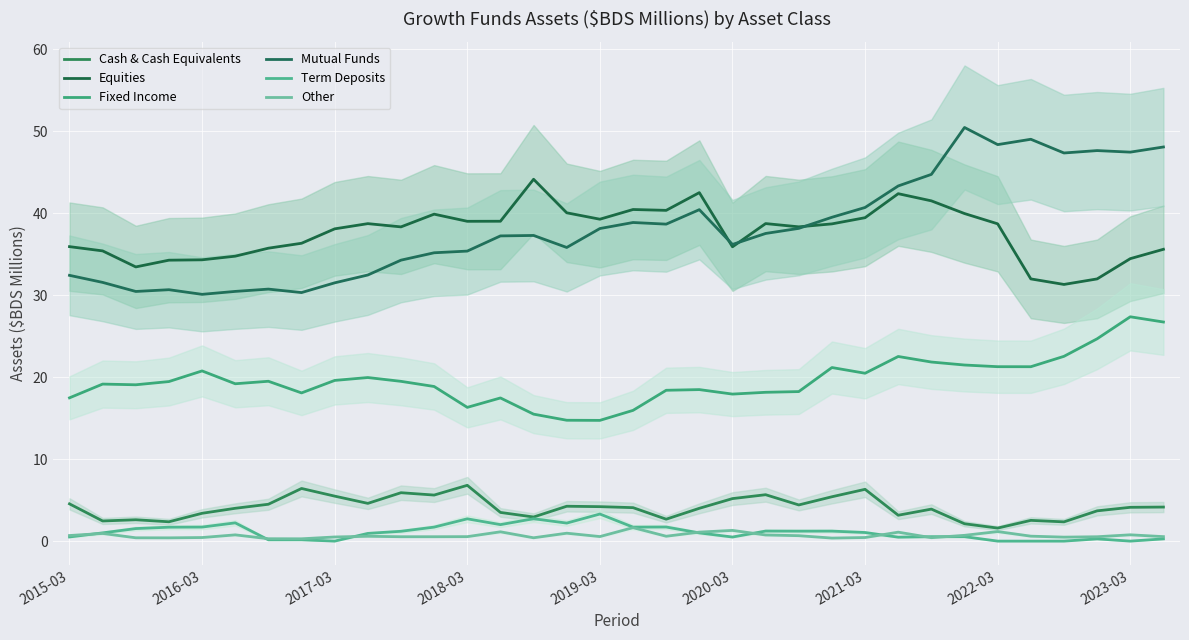

True or false: Equities and Other intersect in this chart.

False